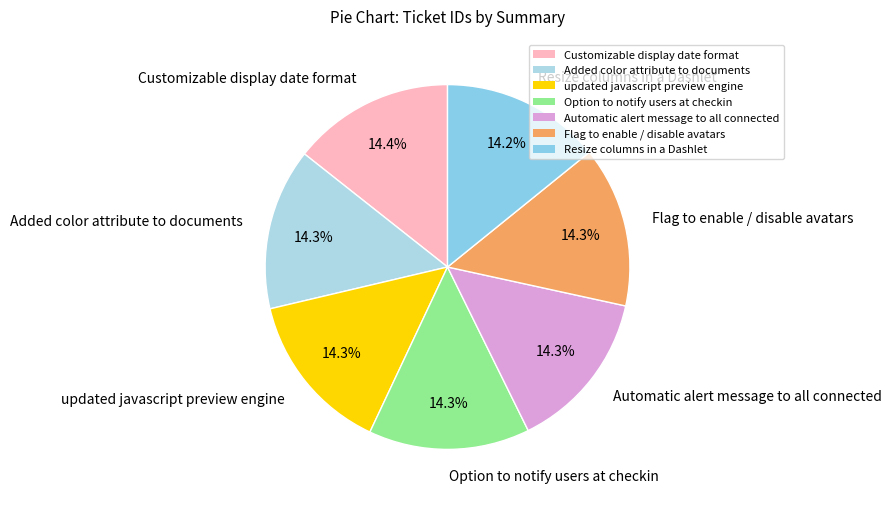

True or false: Added color attribute to documents accounts for 3% of the total.

False